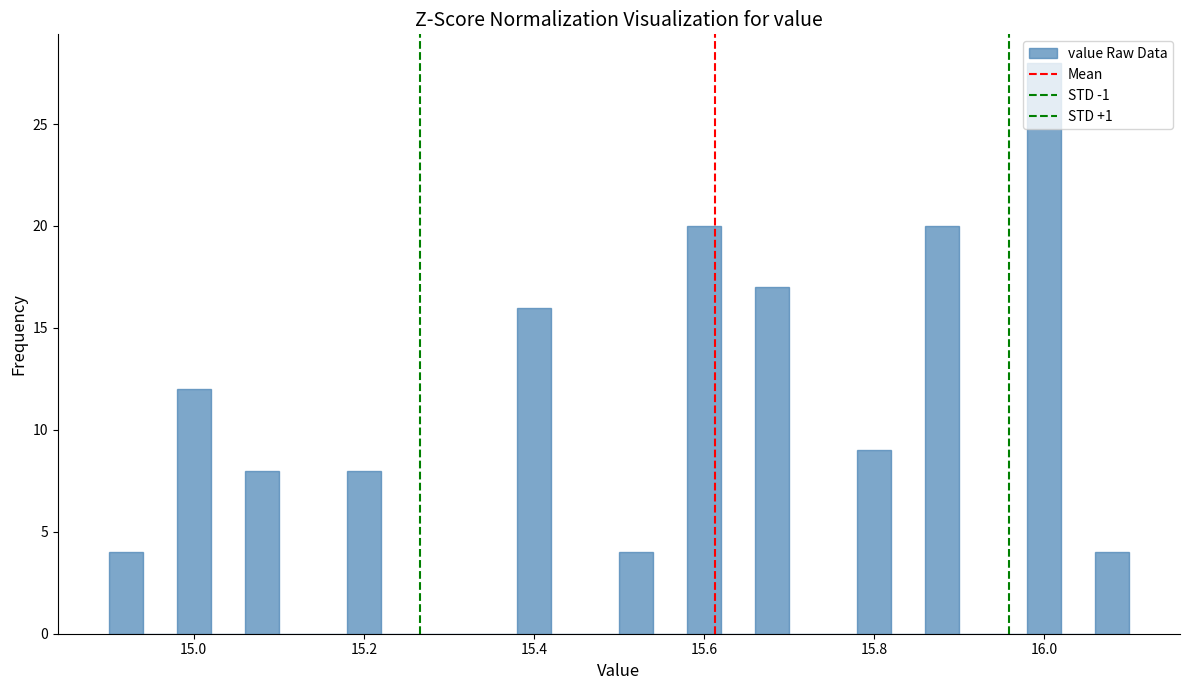

Around what value on the x-axis is the tallest bar? Give the approximate position of its centre, as read against the axis.

16.00